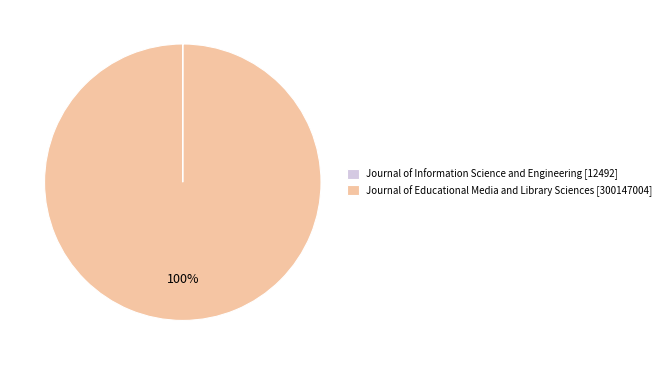

To the nearest percent, what portion does Journal of Educational Media and Library Sciences represent?

100%